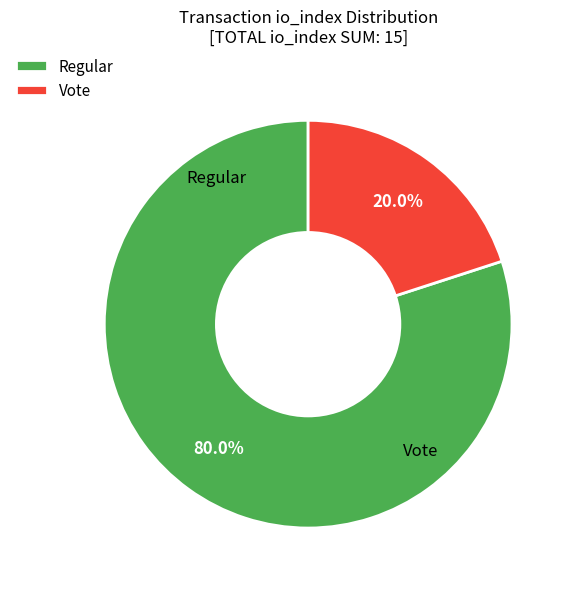

Rank the categories by value from lowest to highest.

Vote (io_index=3), Regular (io_index=12)